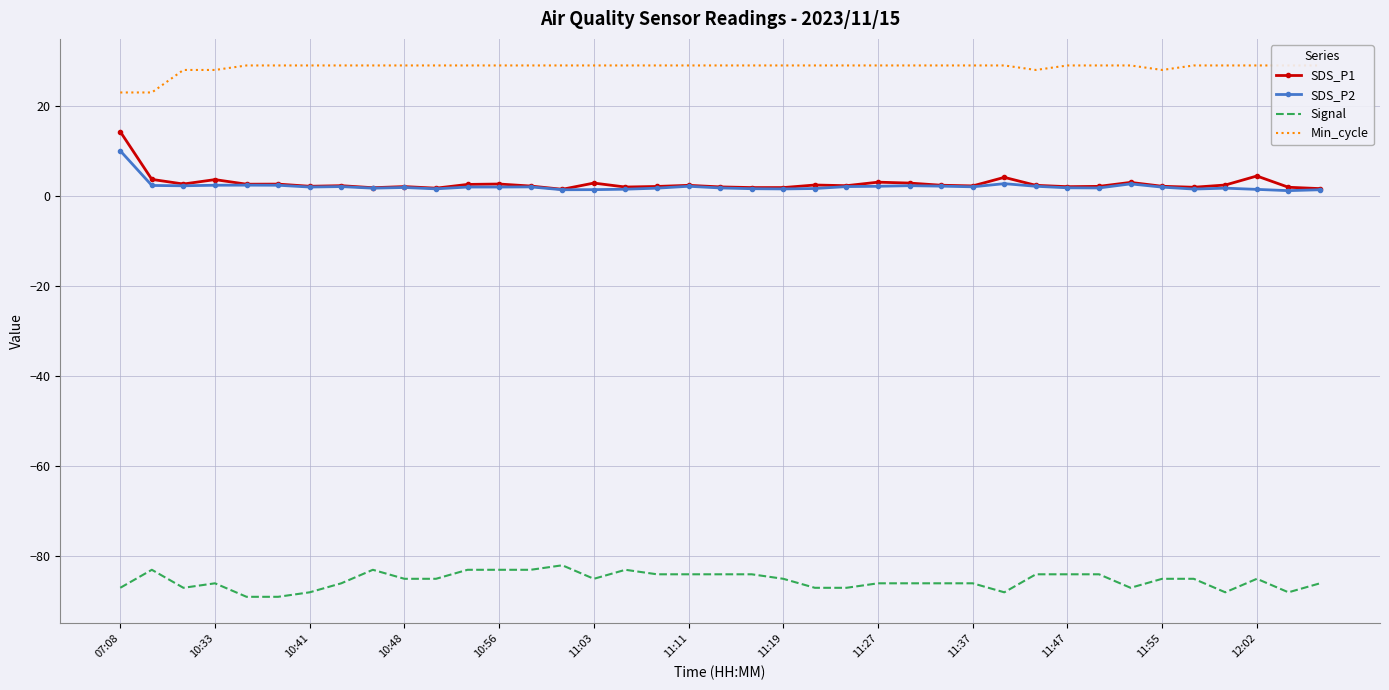

Which category has the highest value in the SDS_P1 series?

07:08